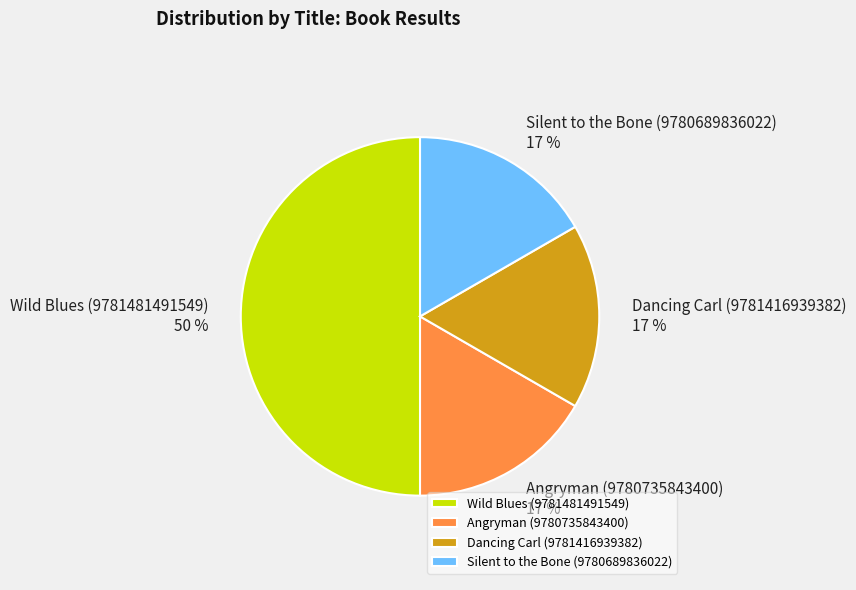

Is the sum of Dancing Carl (9781416939382) and Angryman (9780735843400) greater than half?

No